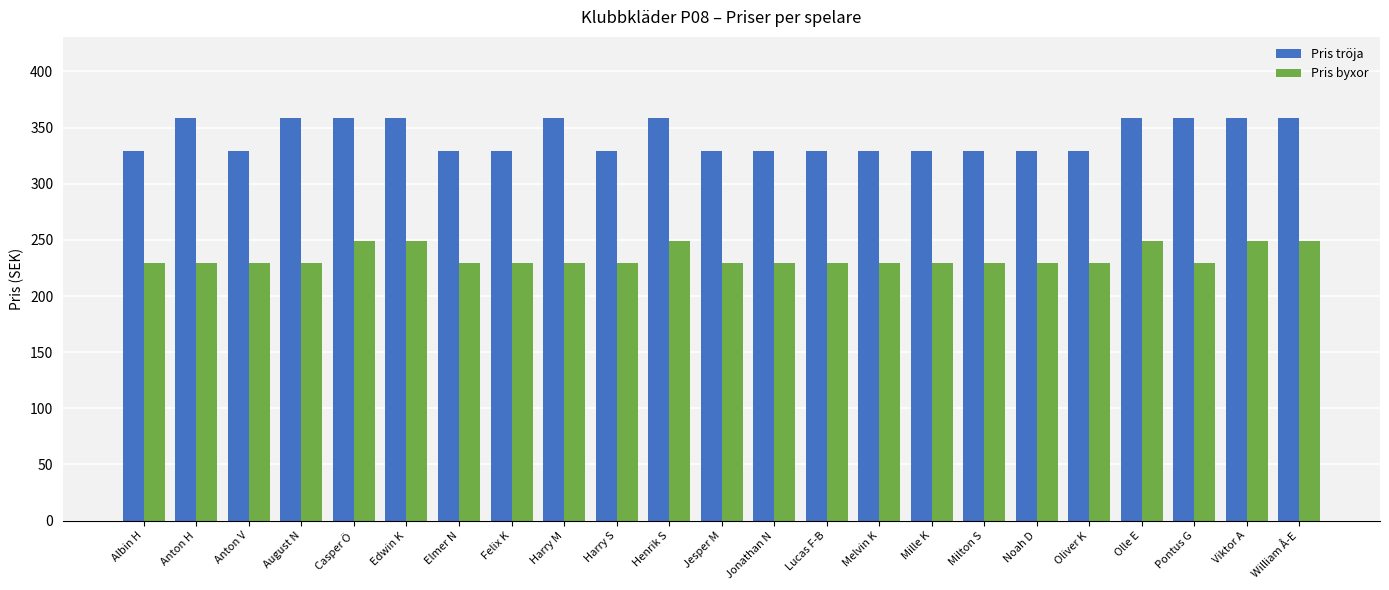

What is the label of the 12th bar from the right?

Jesper M